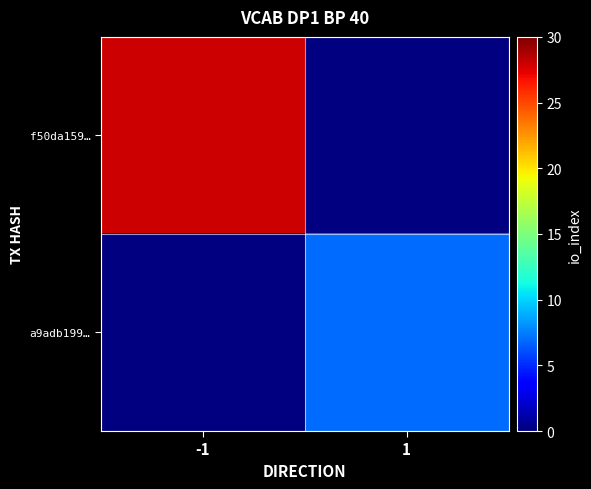

Rank the series at -1 from highest to lowest value.

f50da159…, a9adb199…